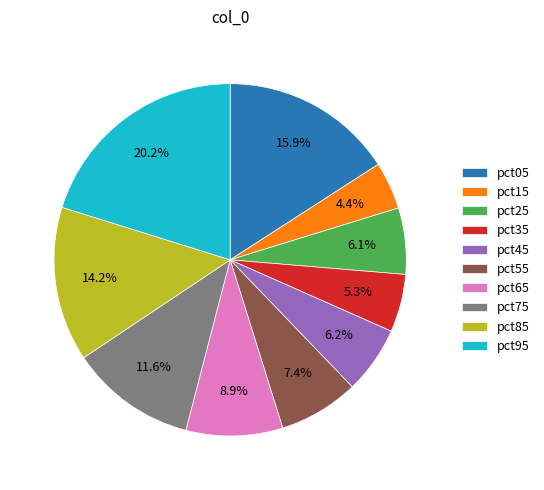

Which has a higher value, pct95 or pct35?

pct95